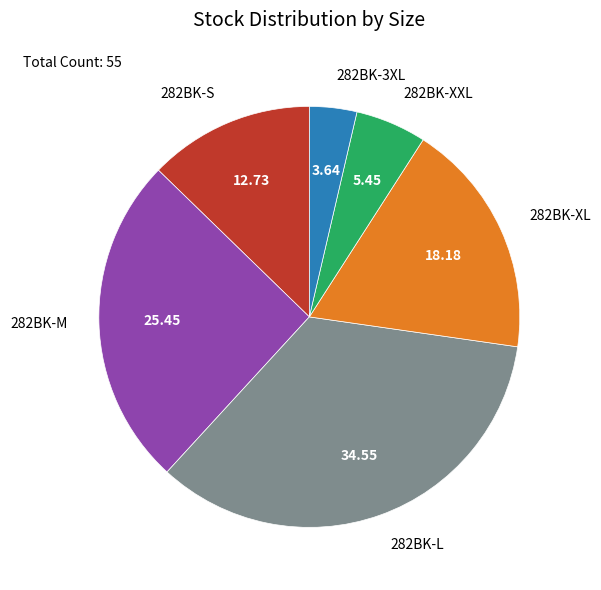

True or false: 282BK-3XL accounts for 4% of the total.

True